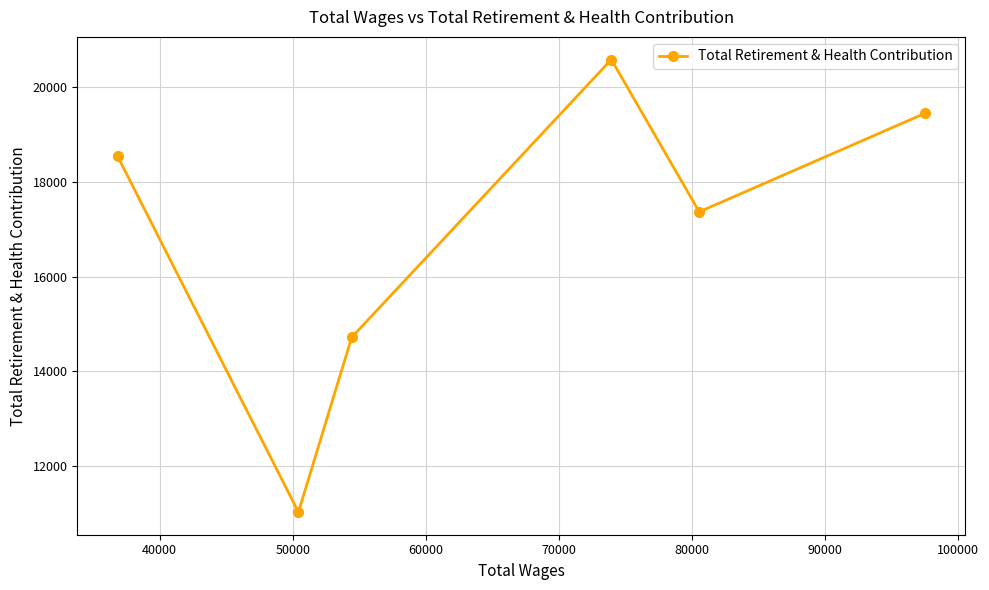

What is the value of the 2nd point from the left?

11022